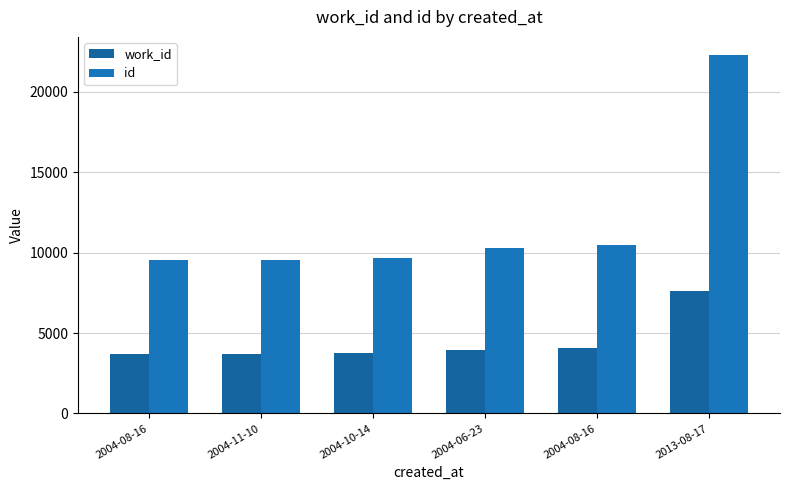

Is it true that id equals 5213 at 2004-08-16?

False